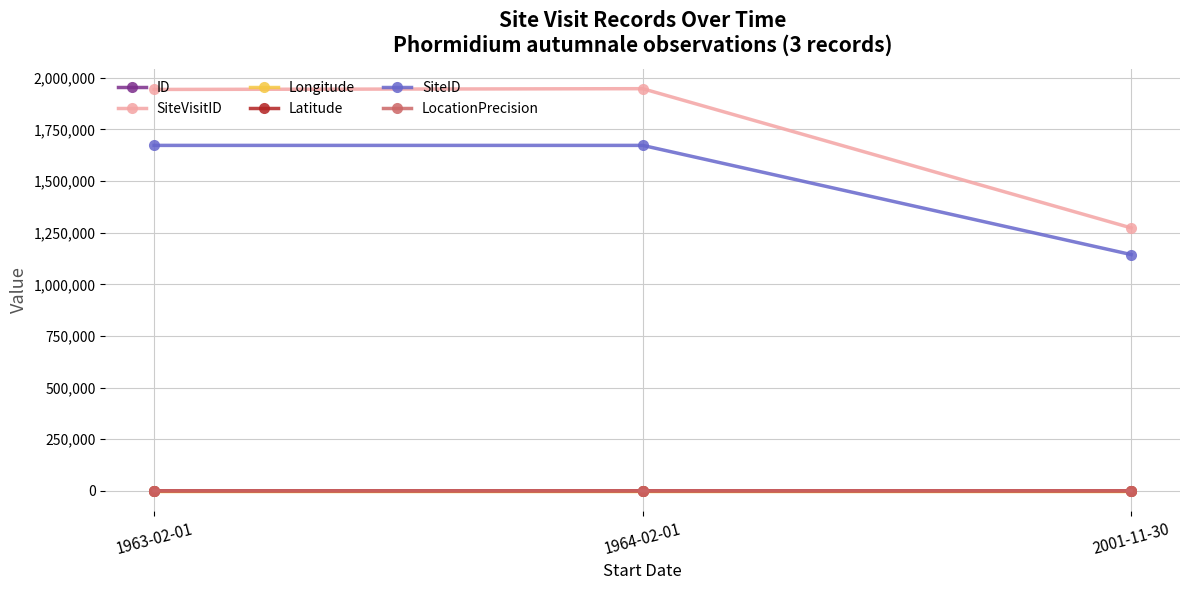

What is the label of the 2nd point from the right?

1964-02-01